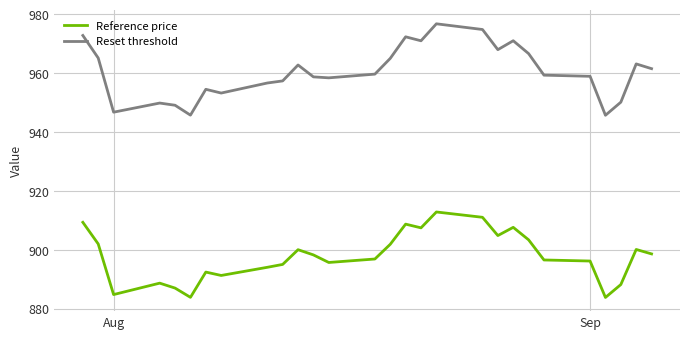

True or false: Reference price and Reset threshold intersect in this chart.

False